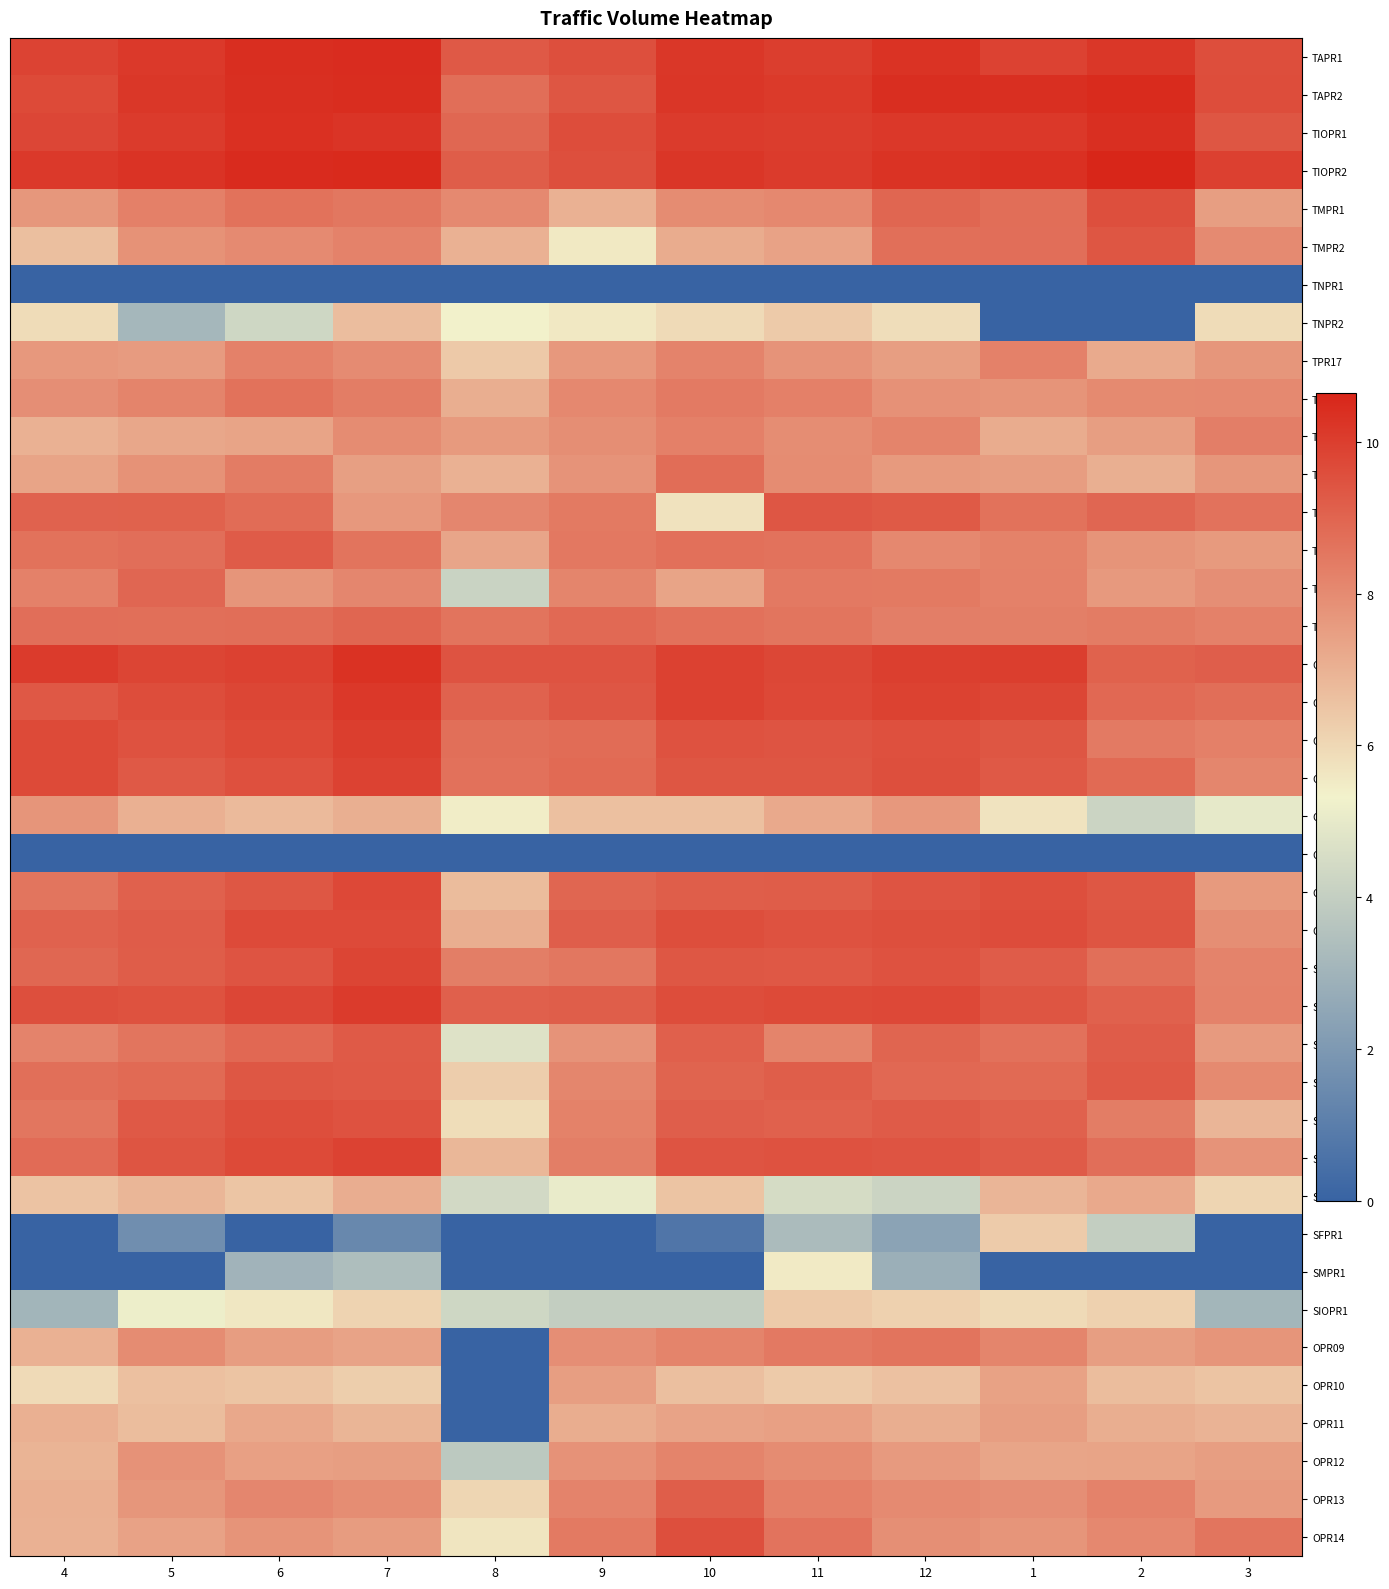

Reading right to left, what are all the values shown in this chart?

TAPR1: 3=9.6	2=10.2	1=9.9	12=10.3	11=10.0	10=10.2	9=9.6	8=9.3	7=10.5	6=10.4	5=10.1	4=9.9
TAPR2: 3=9.6	2=10.5	1=10.4	12=10.4	11=10.1	10=10.2	9=9.4	8=8.8	7=10.4	6=10.4	5=10.2	4=9.7
TIOPR1: 3=9.4	2=10.4	1=10.1	12=10.1	11=10.0	10=10.1	9=9.6	8=8.9	7=10.3	6=10.3	5=10.1	4=9.8
TIOPR2: 3=9.9	2=10.6	1=10.4	12=10.3	11=10.1	10=10.2	9=9.6	8=9.2	7=10.5	6=10.5	5=10.3	4=10.1
TMPR1: 3=7.5	2=9.6	1=8.8	12=9.0	11=8.1	10=8.0	9=7.0	8=8.1	7=8.5	6=8.6	5=8.3	4=7.7
TMPR2: 3=8.0	2=9.4	1=8.7	12=8.7	11=7.4	10=7.1	9=5.6	8=7.0	7=8.2	6=8.0	5=7.8	4=6.6
TNPR1: 3=0.0	2=0.0	1=0.0	12=0.0	11=0.0	10=0.0	9=0.0	8=0.0	7=0.0	6=0.0	5=0.0	4=0.0
TNPR2: 3=5.9	2=0.0	1=0.0	12=5.8	11=6.4	10=5.9	9=5.6	8=5.3	7=6.7	6=4.3	5=3.1	4=5.9
TPR17: 3=7.7	2=7.2	1=8.3	12=7.5	11=7.8	10=8.2	9=7.7	8=6.4	7=8.0	6=8.3	5=7.6	4=7.7
TPR18: 3=8.1	2=8.0	1=7.8	12=7.9	11=8.3	10=8.4	9=8.1	8=7.1	7=8.4	6=8.6	5=8.2	4=7.9
TPR19: 3=8.3	2=7.5	1=7.1	12=8.2	11=7.9	10=8.3	9=7.9	8=7.6	7=8.0	6=7.3	5=7.3	4=7.0
TPR20: 3=7.7	2=7.0	1=7.5	12=7.6	11=8.0	10=8.8	9=7.8	8=7.0	7=7.5	6=8.4	5=7.8	4=7.3
TPR21: 3=8.6	2=8.9	1=8.7	12=9.3	11=9.4	10=5.7	9=8.4	8=8.1	7=7.7	6=8.8	5=9.1	4=9.0
TPR22: 3=7.6	2=7.8	1=8.2	12=8.1	11=8.6	10=8.7	9=8.5	8=7.3	7=8.6	6=9.2	5=8.7	4=8.7
TPR23: 3=7.9	2=7.6	1=8.3	12=8.4	11=8.5	10=7.4	9=8.1	8=4.2	7=8.1	6=7.7	5=8.9	4=8.3
TPR24: 3=8.3	2=8.4	1=8.3	12=8.3	11=8.6	10=8.7	9=8.9	8=8.6	7=9.0	6=8.8	5=8.7	4=8.7
OAPR1: 3=9.1	2=9.1	1=10.0	12=10.0	11=9.7	10=9.9	9=9.4	8=9.4	7=10.3	6=9.9	5=9.8	4=10.1
OBPR1: 3=8.8	2=8.9	1=9.8	12=9.9	11=9.7	10=9.9	9=9.4	8=9.0	7=10.2	6=9.8	5=9.6	4=9.3
ODPR1: 3=8.3	2=8.4	1=9.4	12=9.5	11=9.4	10=9.5	9=8.8	8=8.7	7=10.0	6=9.7	5=9.5	4=9.7
OEPR1: 3=8.1	2=8.9	1=9.3	12=9.6	11=9.4	10=9.4	9=8.9	8=8.7	7=9.9	6=9.5	5=9.3	4=9.7
OHPR1: 3=5.0	2=4.2	1=5.7	12=7.6	11=7.2	10=6.6	9=6.6	8=5.5	7=7.1	6=6.8	5=7.0	4=7.7
OMPR1: 3=0.0	2=0.0	1=0.0	12=0.0	11=0.0	10=0.0	9=0.0	8=0.0	7=0.0	6=0.0	5=0.0	4=0.0
OIOPR1: 3=7.6	2=9.3	1=9.5	12=9.4	11=9.2	10=9.2	9=9.0	8=6.7	7=9.7	6=9.3	5=9.1	4=8.6
OIOPR2: 3=7.9	2=9.4	1=9.6	12=9.5	11=9.5	10=9.6	9=9.2	8=7.1	7=9.7	6=9.7	5=9.2	4=9.0
SAPR1: 3=8.2	2=8.7	1=9.2	12=9.5	11=9.3	10=9.3	9=8.5	8=8.3	7=9.8	6=9.4	5=9.2	4=8.9
SAPR2: 3=8.2	2=9.1	1=9.4	12=9.7	11=9.7	10=9.6	9=9.2	8=9.1	7=10.1	6=9.8	5=9.5	4=9.5
SBPR1: 3=7.6	2=9.2	1=8.7	12=9.0	11=8.2	10=9.1	9=7.8	8=4.8	7=9.3	6=8.9	5=8.6	4=8.2
SBPR2: 3=8.0	2=9.3	1=8.9	12=8.9	11=9.2	10=9.0	9=8.1	8=6.3	7=9.3	6=9.3	5=8.9	4=8.7
SCPR1: 3=6.9	2=8.4	1=9.1	12=9.2	11=9.1	10=9.2	9=8.2	8=5.9	7=9.5	6=9.6	5=9.3	4=8.6
SDPR1: 3=7.8	2=8.7	1=9.2	12=9.4	11=9.5	10=9.4	9=8.3	8=6.8	7=9.9	6=9.7	5=9.4	4=8.8
SEPR1: 3=6.1	2=7.2	1=6.9	12=4.2	11=4.5	10=6.5	9=5.1	8=4.4	7=7.1	6=6.5	5=6.9	4=6.5
SFPR1: 3=0.0	2=4.0	1=6.3	12=2.4	11=3.3	10=0.7	9=0.0	8=0.0	7=1.4	6=0.0	5=1.6	4=0.0
SMPR1: 3=0.0	2=0.0	1=0.0	12=2.8	11=5.5	10=0.0	9=0.0	8=0.0	7=3.4	6=3.0	5=0.0	4=0.0
SIOPR1: 3=3.1	2=6.2	1=5.9	12=6.2	11=6.4	10=4.0	9=4.0	8=4.3	7=6.1	6=5.6	5=5.2	4=3.0
OPR09: 3=7.7	2=7.5	1=8.2	12=8.6	11=8.5	10=8.2	9=7.9	8=0.0	7=7.4	6=7.5	5=8.0	4=7.0
OPR10: 3=6.5	2=6.7	1=7.4	12=6.6	11=6.3	10=6.6	9=7.5	8=0.0	7=6.2	6=6.5	5=6.6	4=5.9
OPR11: 3=6.9	2=7.1	1=7.5	12=7.1	11=7.4	10=7.4	9=7.1	8=0.0	7=6.9	6=7.2	5=6.7	4=7.0
OPR12: 3=7.5	2=7.3	1=7.3	12=7.6	11=8.0	10=8.2	9=7.8	8=3.8	7=7.5	6=7.5	5=7.8	4=6.9
OPR13: 3=7.6	2=8.2	1=7.9	12=8.0	11=8.3	10=9.2	9=8.2	8=6.0	7=7.9	6=8.1	5=7.7	4=7.0
OPR14: 3=8.6	2=8.1	1=7.7	12=7.9	11=8.6	10=9.5	9=8.4	8=5.7	7=7.6	6=7.8	5=7.4	4=7.0